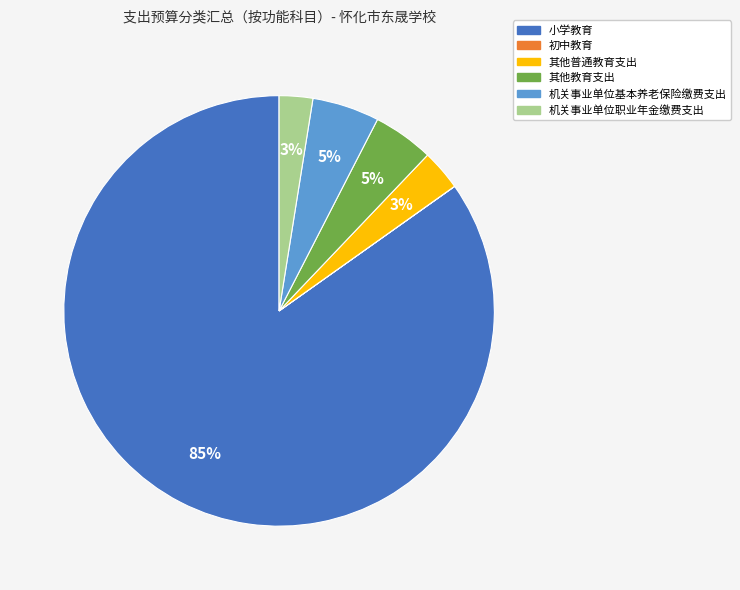

What percentage is the 其他普通教育支出 slice, to the nearest percent?

3%